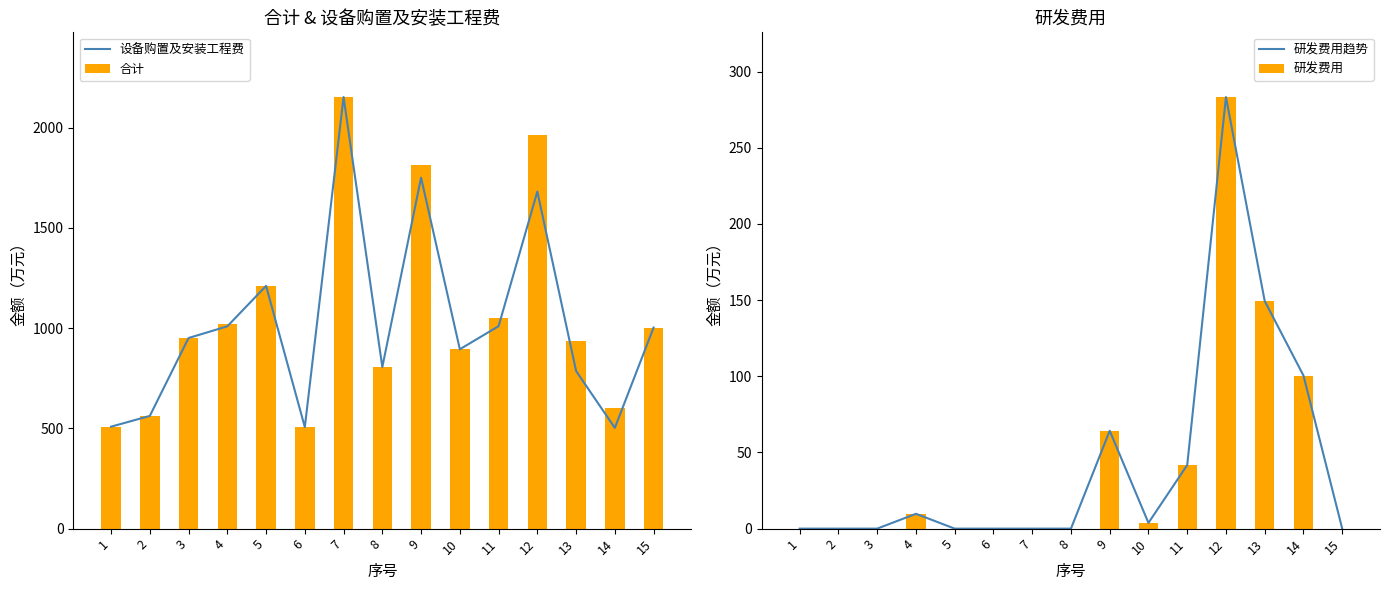

Between 13 and 14, which is larger?

13